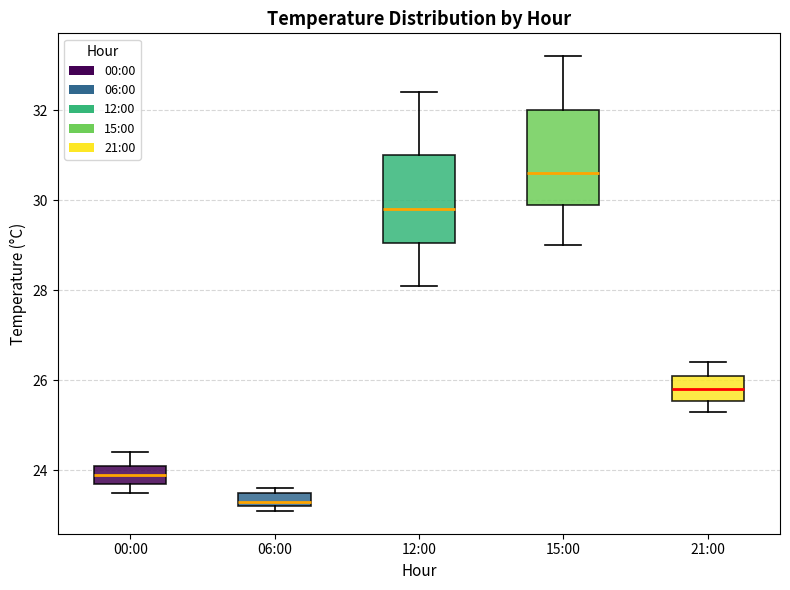

Reading left to right, read every box against the y-axis: the position of its median line, the range the box covers, and the ends of its whiskers. The values are not printed on the chart, so give them approximately, as read against the axis.

00:00: median 24.0, box 23.8 to 24.2, whiskers 23.6 to 24.4
06:00: median 23.4, box 23.2 to 23.6, whiskers 23.2 (just below the box's lower edge) to 23.6 (just above the box's upper edge)
12:00: median 29.8, box 29.0 to 31.0, whiskers 28.2 to 32.4
15:00: median 30.6, box 30.0 to 32.0, whiskers 29.0 to 33.2
21:00: median 25.8, box 25.6 to 26.2, whiskers 25.4 to 26.4